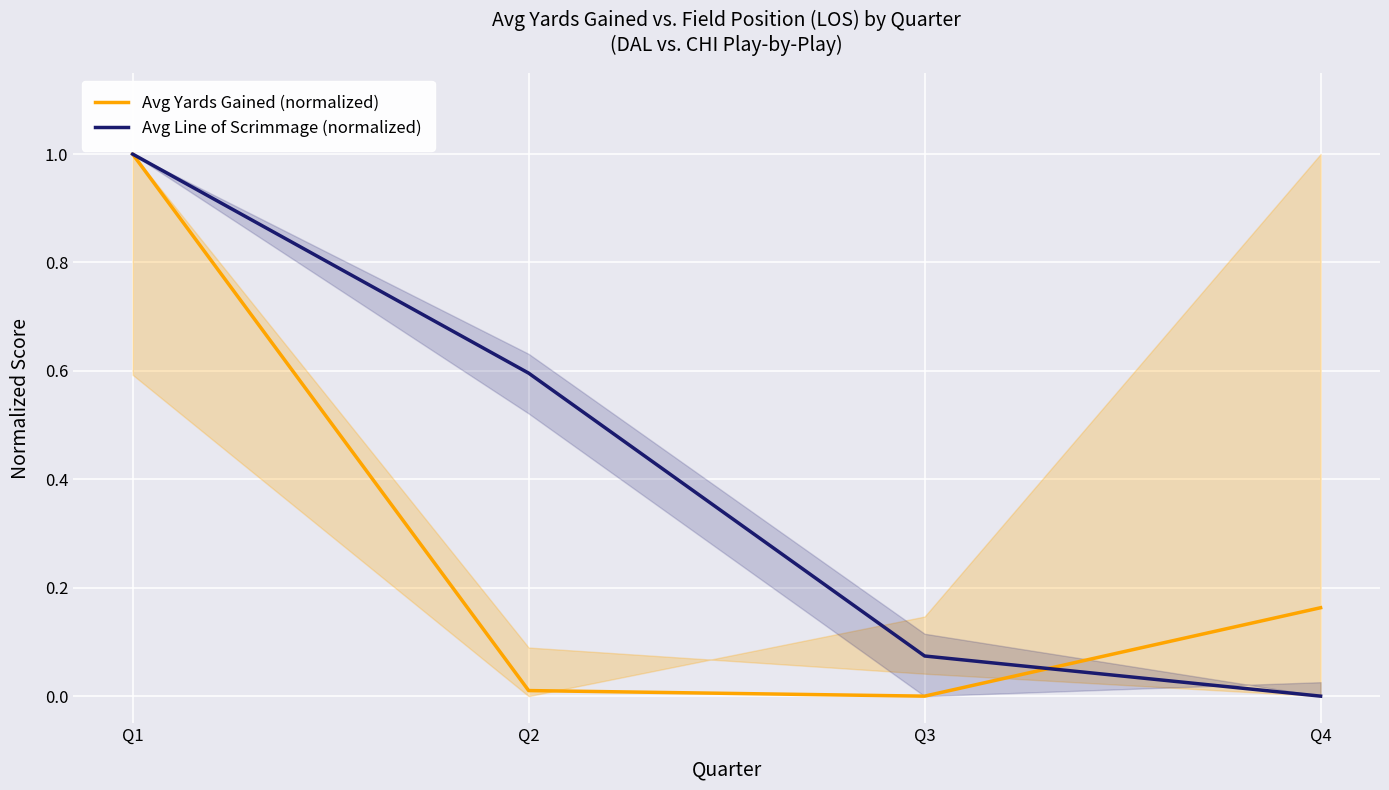

Which category has the lowest value across all series?

Q3